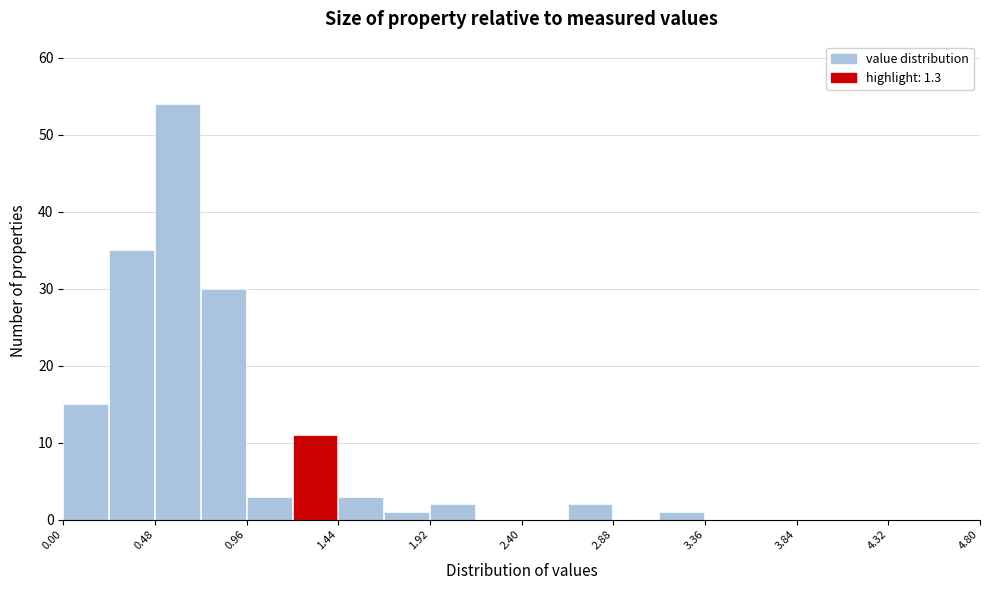

How tall is the bar that spans 3.12 to 3.36 on the x-axis? Neither the bar edges nor the heights are printed on the chart, so give them approximately, as read against the axes.

1